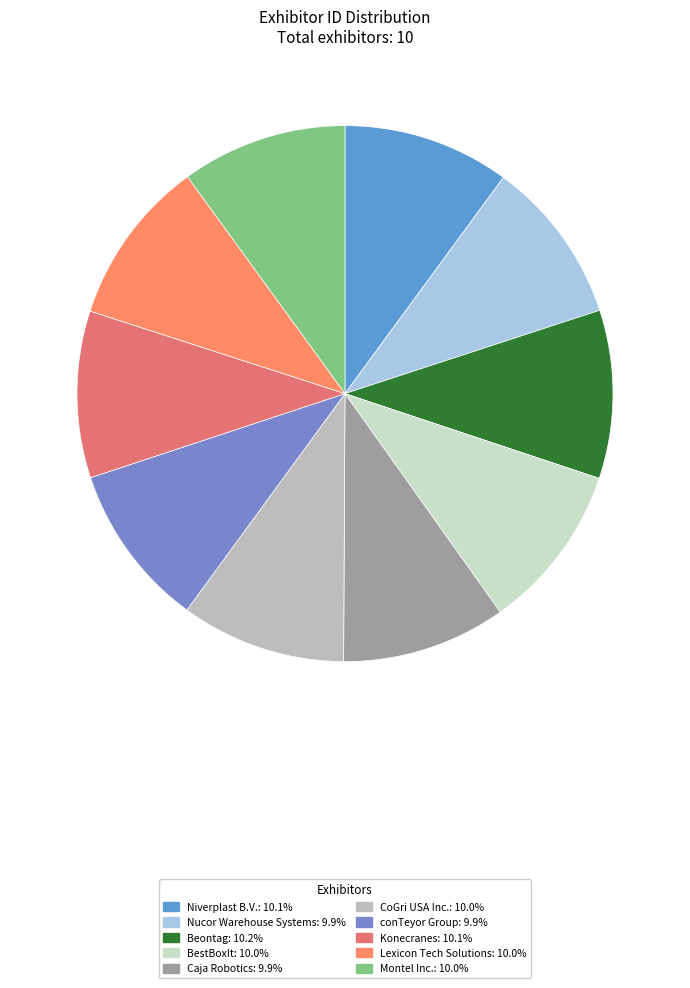

Is it true that BestBoxIt is 10% of the pie?

True